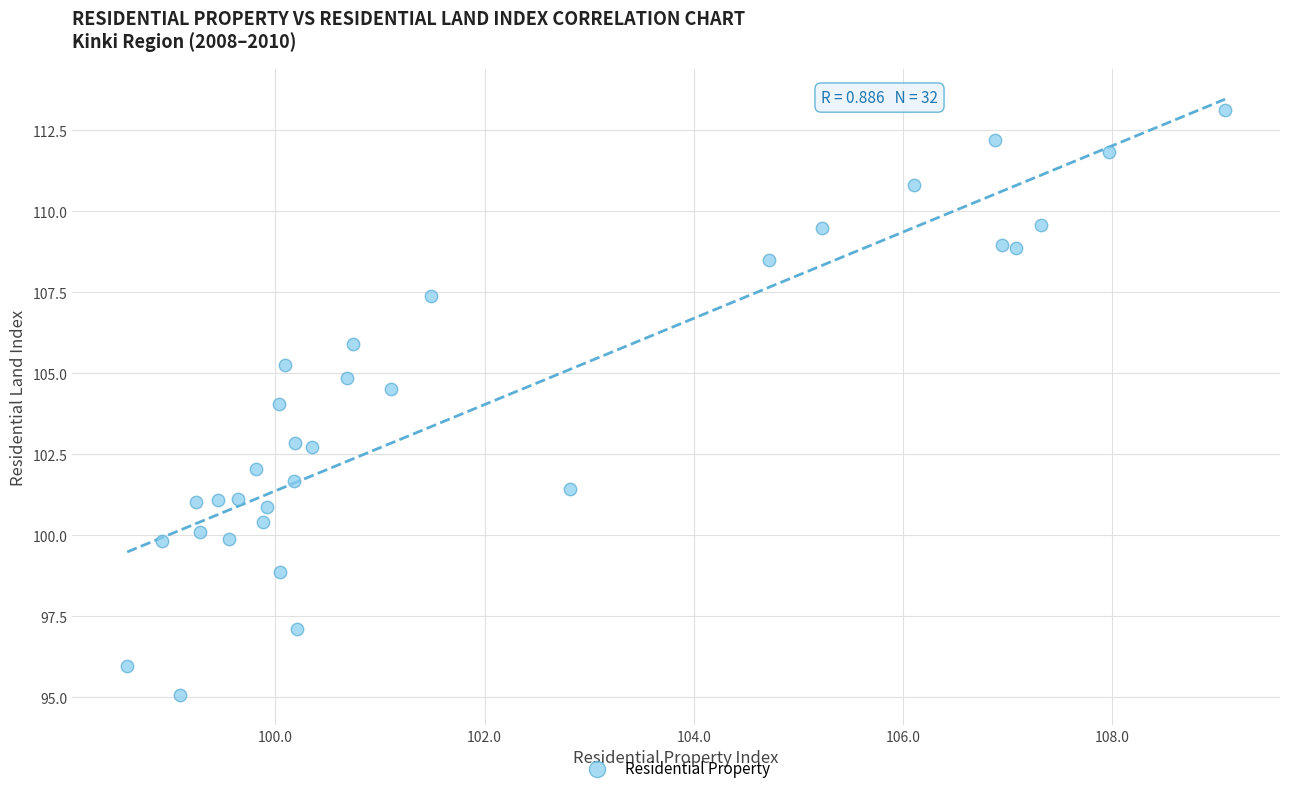

What is the range of Y values (max minus min)?

18.1